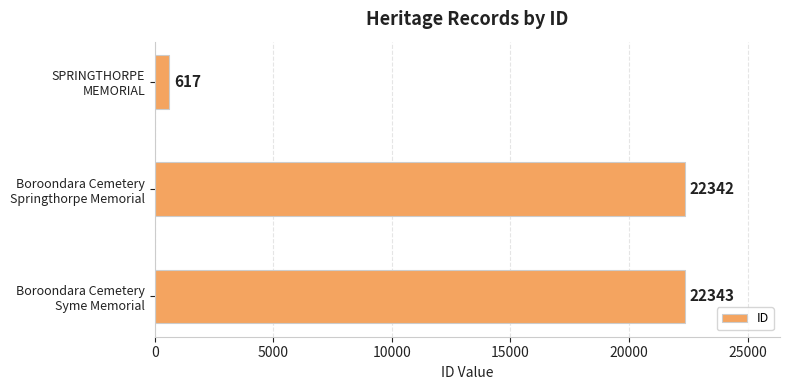

What is the sum of all values?

45302